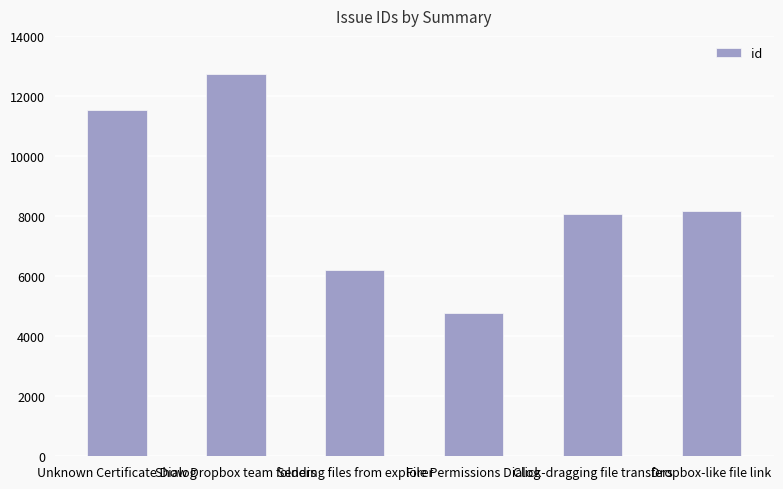

The value at Show Dropbox team folders is 12742. True or false?

True